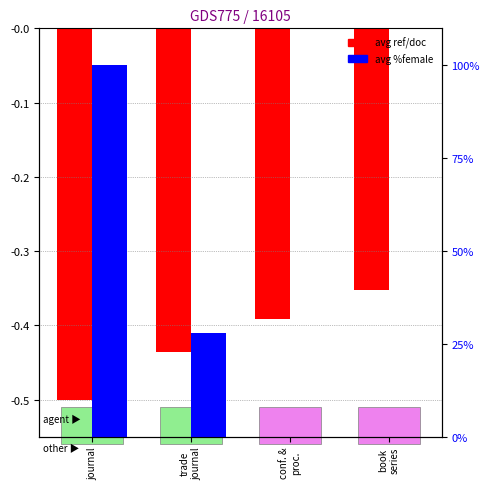

How many groups of bars are there?

4